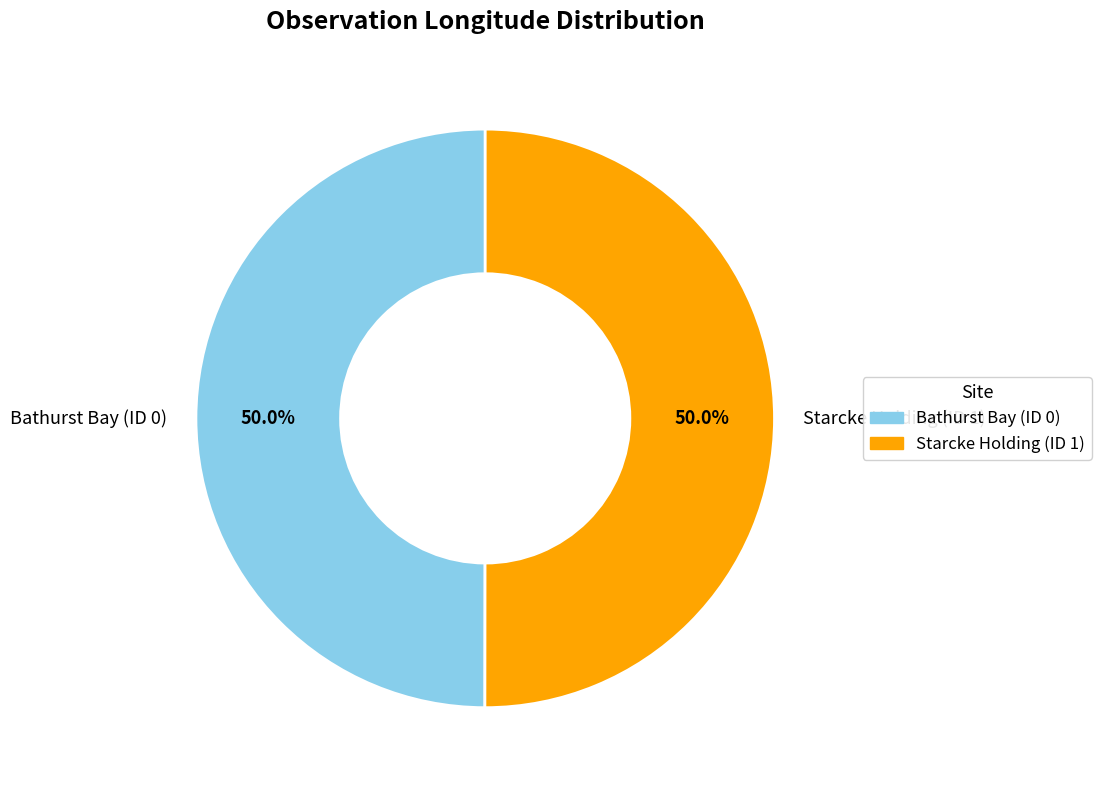

What percentage is the Bathurst Bay (ID 0) slice, to the nearest percent?

50%